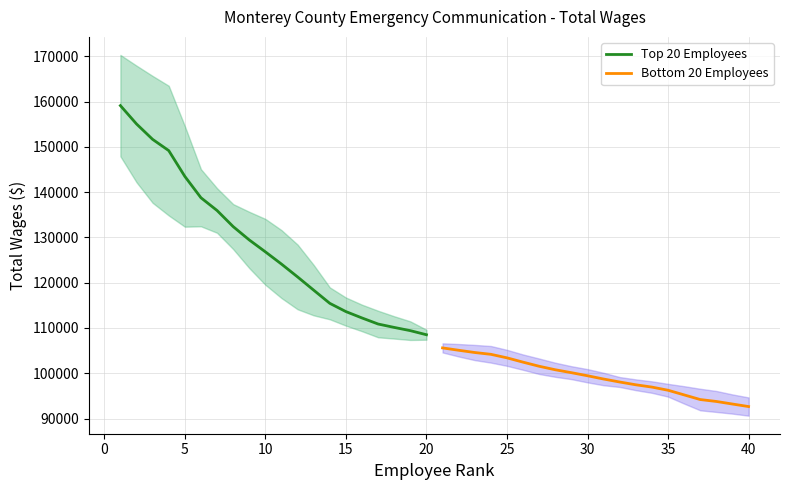

What are all the series names shown in the legend?

Top 20 Employees, Bottom 20 Employees